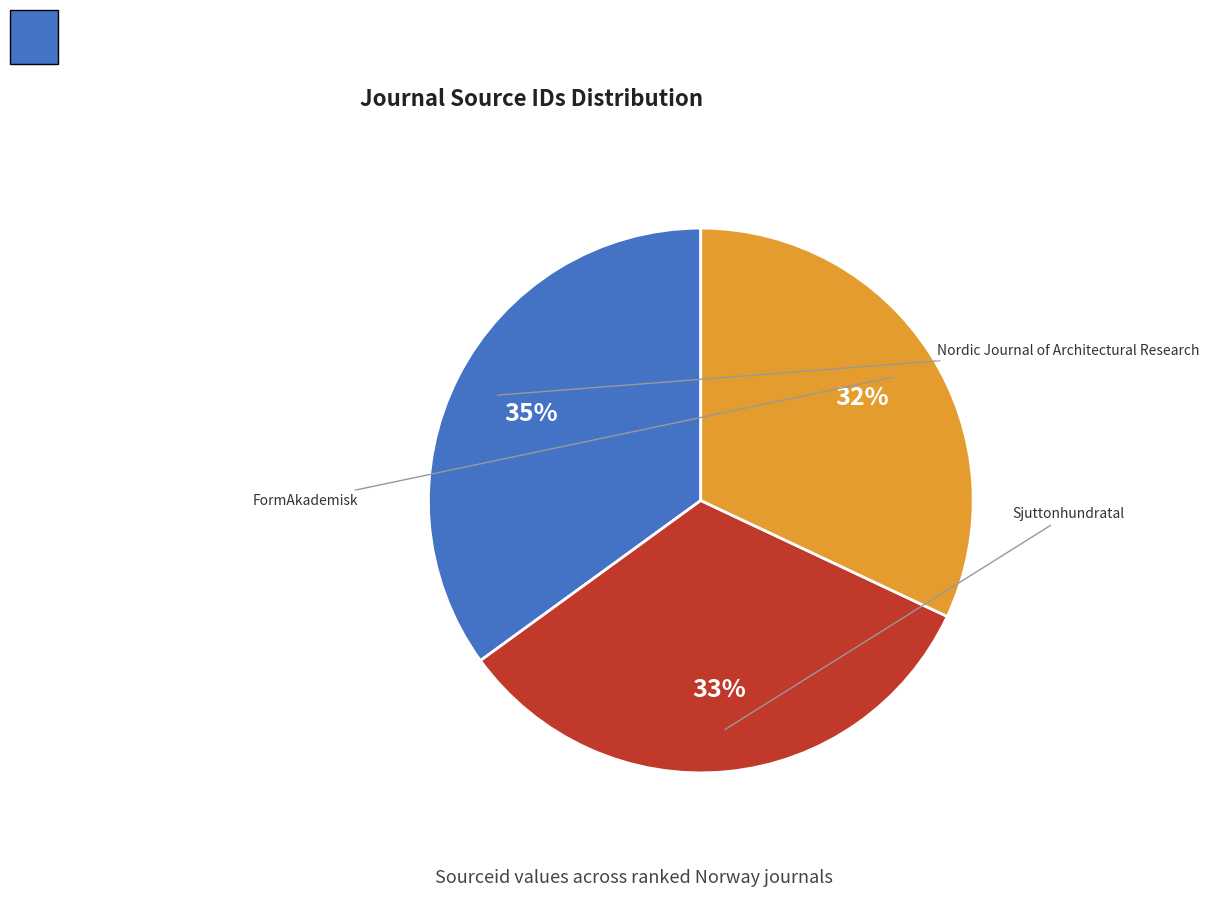

How many slices are in this pie chart?

3